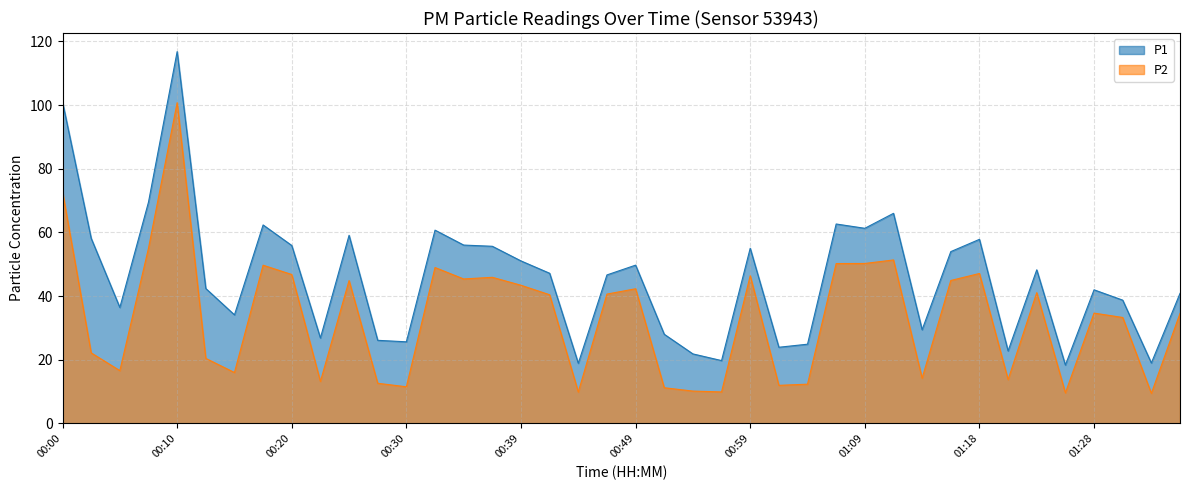

Reading left to right, transcribe all the data shown in this chart.

P1: 00:00=101.0	00:02=58.1	00:05=36.4	00:07=69.5	00:10=116.8	00:12=42.4	00:15=34.1	00:17=62.4	00:20=55.9	00:22=26.8	00:25=59.1	00:27=26.1	00:30=25.6	00:32=60.7	00:34=56.0	00:37=55.6	00:39=51.0	00:42=47.2	00:44=18.9	00:47=46.6	00:49=49.7	00:52=28.0	00:54=21.8	00:56=19.7	00:59=55.0	01:01=23.9	01:04=24.9	01:06=62.6	01:09=61.3	01:11=66.0	01:13=29.4	01:16=54.0	01:18=57.8	01:21=22.8	01:23=48.2	01:26=18.3	01:28=42.0	01:30=38.7	01:33=19.0	01:35=40.9
P2: 00:00=72.8	00:02=22.1	00:05=16.6	00:07=55.0	00:10=100.8	00:12=20.4	00:15=16.0	00:17=49.7	00:20=46.8	00:22=13.2	00:25=44.9	00:27=12.6	00:30=11.5	00:32=49.0	00:34=45.4	00:37=45.9	00:39=43.4	00:42=40.4	00:44=9.8	00:47=40.6	00:49=42.3	00:52=11.2	00:54=10.2	00:56=9.9	00:59=46.4	01:01=11.9	01:04=12.3	01:06=50.2	01:09=50.2	01:11=51.4	01:13=14.2	01:16=44.9	01:18=47.1	01:21=13.8	01:23=41.1	01:26=9.6	01:28=34.6	01:30=33.3	01:33=9.4	01:35=34.5